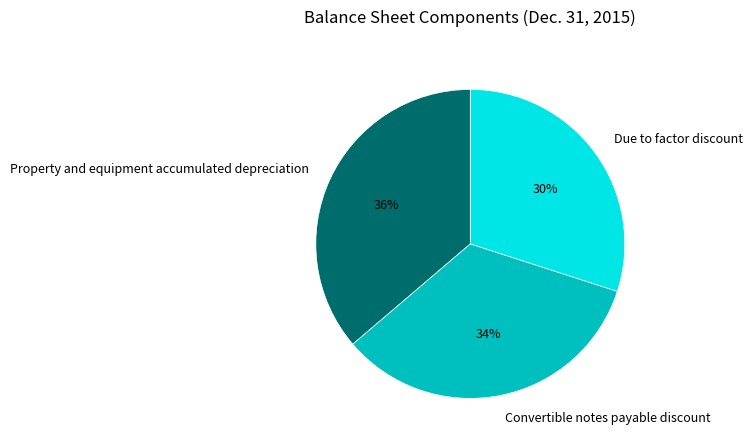

Does any single category account for the majority?

No